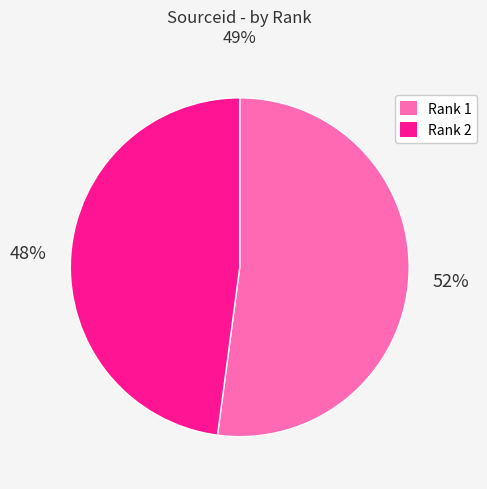

To the nearest percent, what is the average slice percentage?

50%